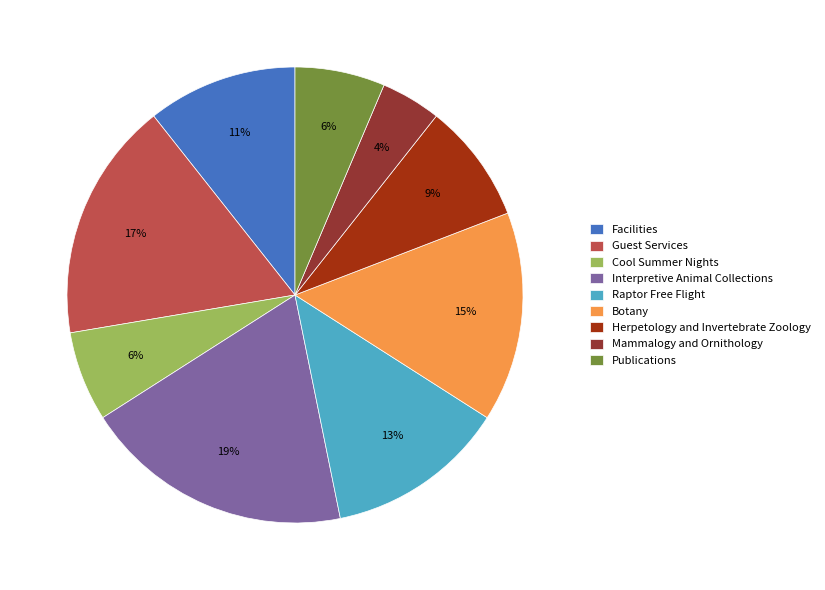

To the nearest percent, what is the difference between the largest and smallest slice percentages?

15%